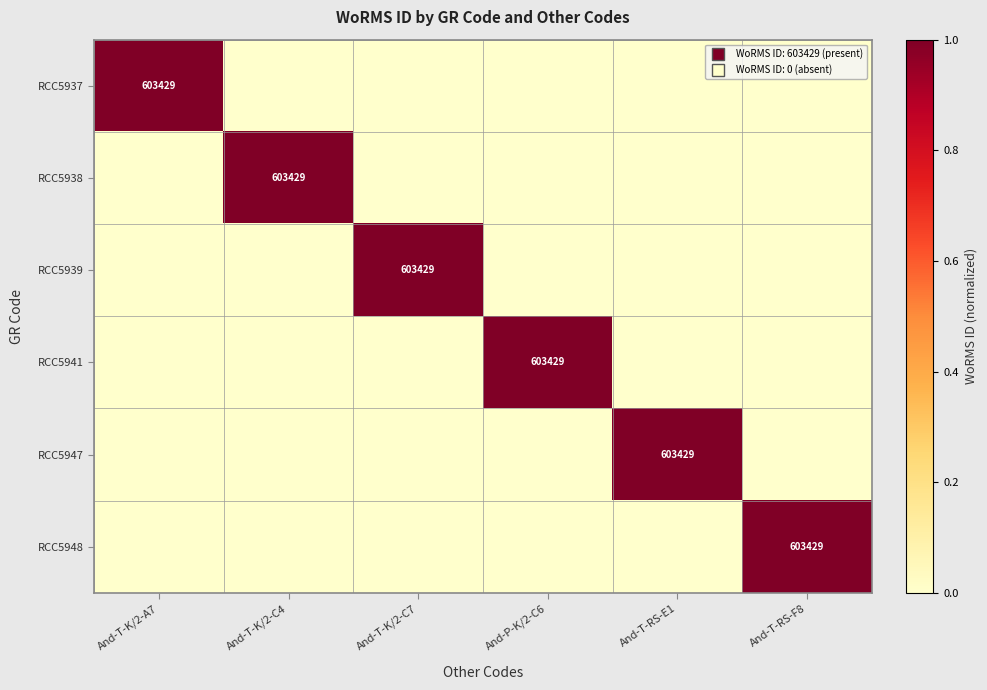

At And-T-RS-E1, list the series in order from largest to smallest.

RCC5947, RCC5937, RCC5938, RCC5939, RCC5941, RCC5948